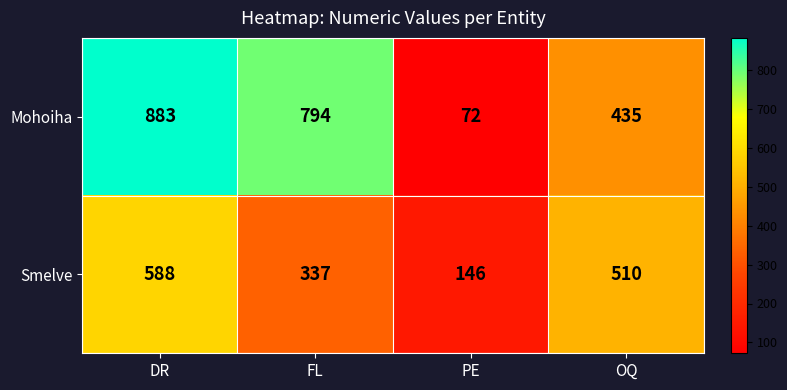

Read the Smelve value at DR, to the nearest 10.

590